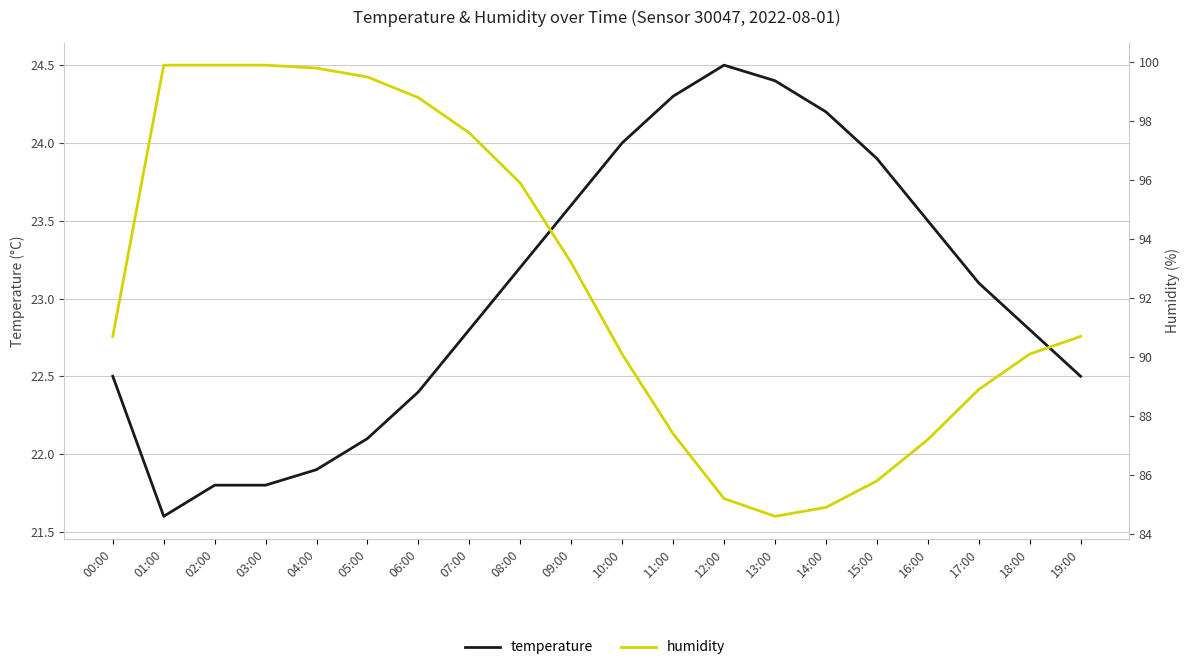

What is the value of the humidity point at the 8th from the left?

97.6